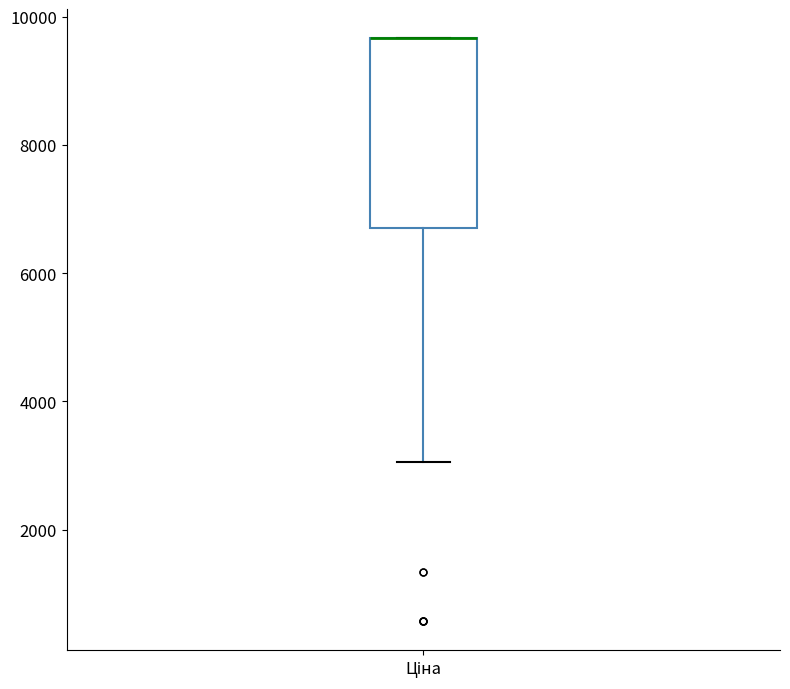

Read this box plot against the y-axis: the position of the median line, the range covered by the box, and the ends of both whiskers. The values are not printed on the chart, so give them approximately, as read against the axis.

median 9600 (drawn on the box's upper edge), box 6800 to 9600, whiskers 3000 to 9600